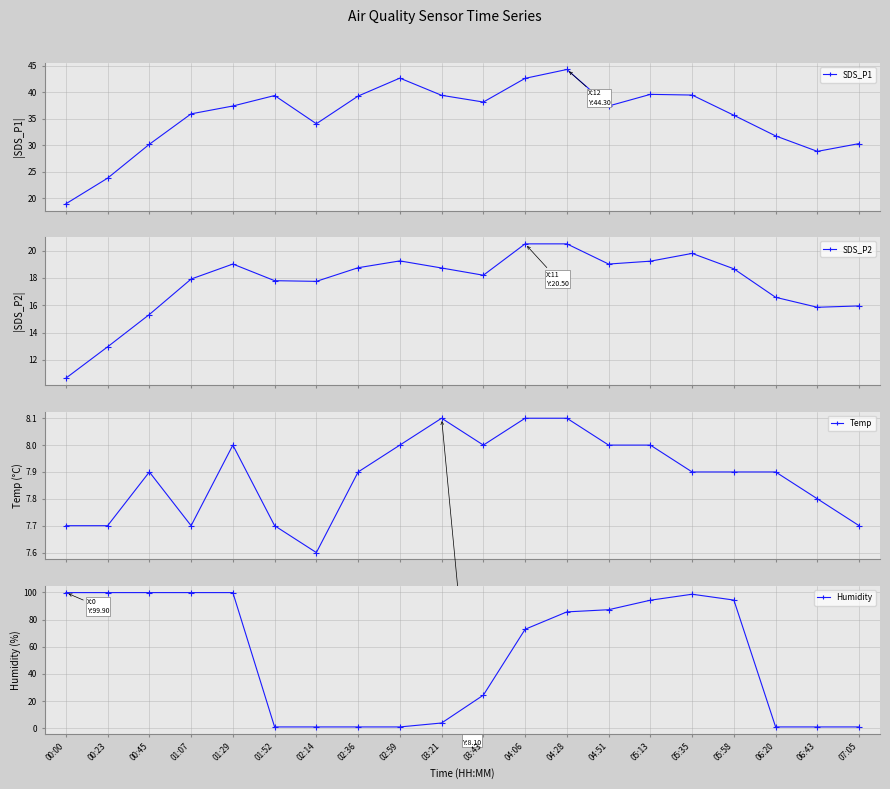

At which category does SDS_P1 reach its first local valley?

02:14